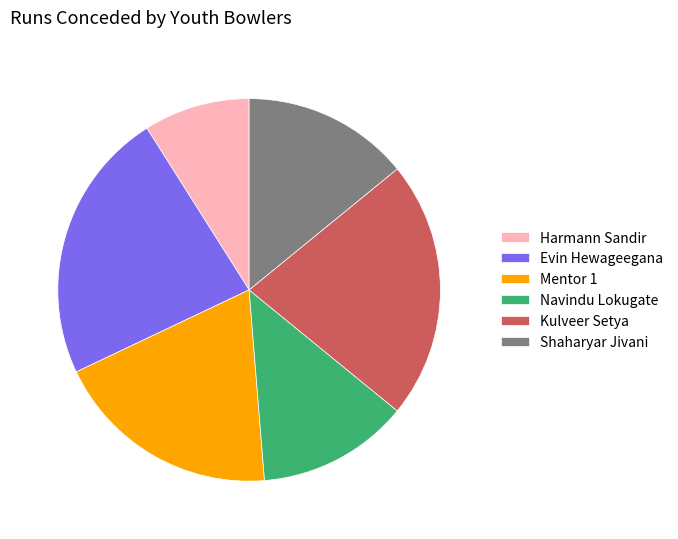

How many slices are in this pie chart?

6